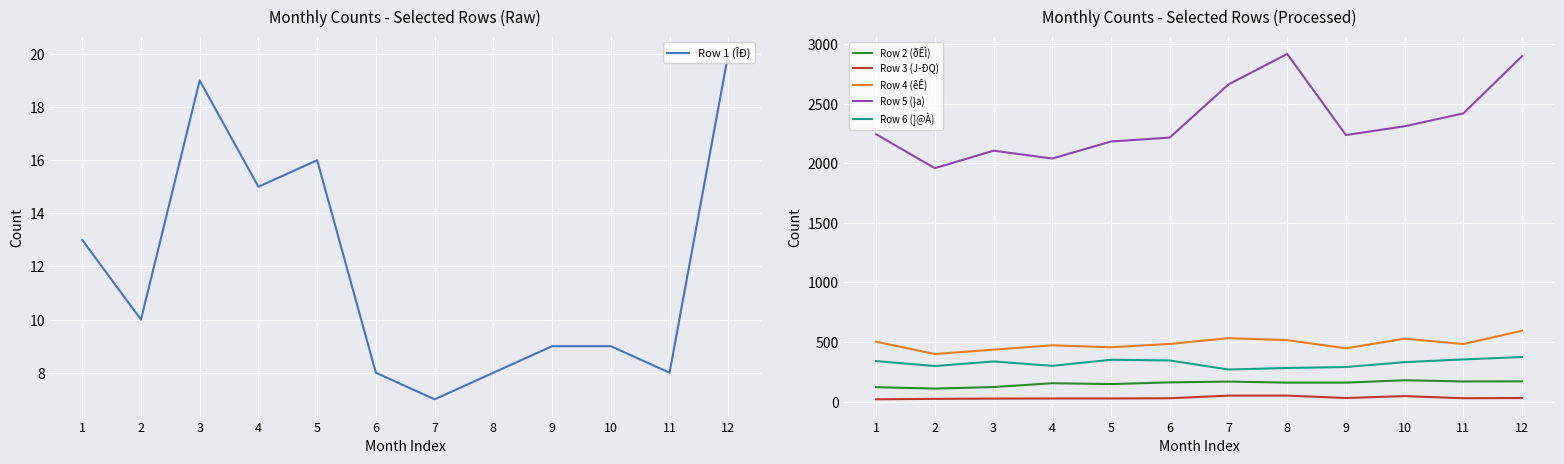

What value does the Row 3 (J­ÐQ) series have at 1, to the nearest 10?

20